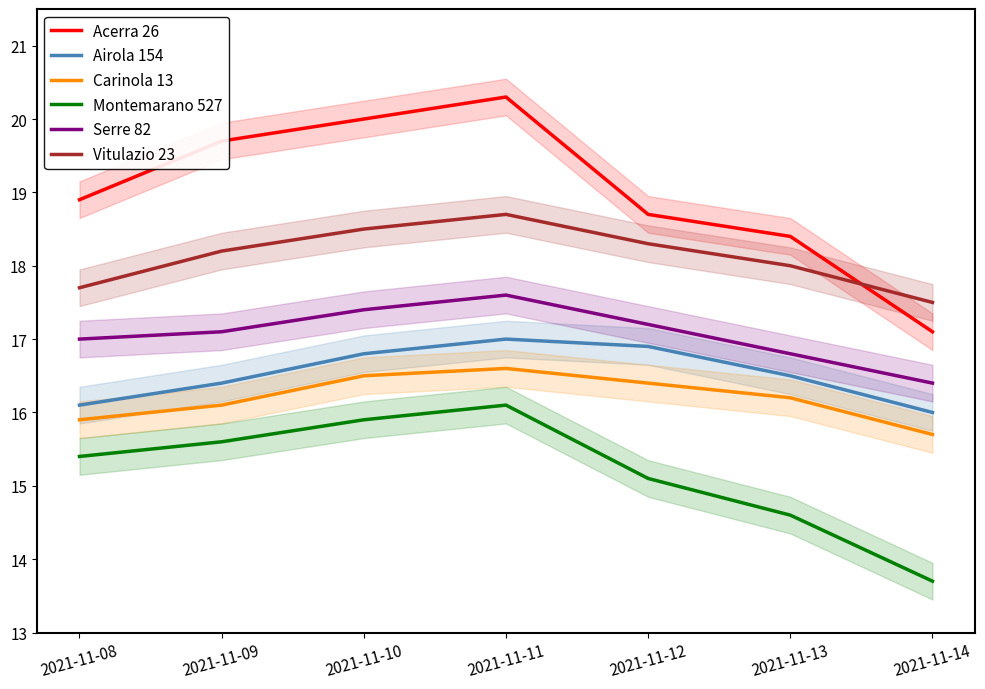

True or false: Airola 154 and Serre 82 cross at least once.

False